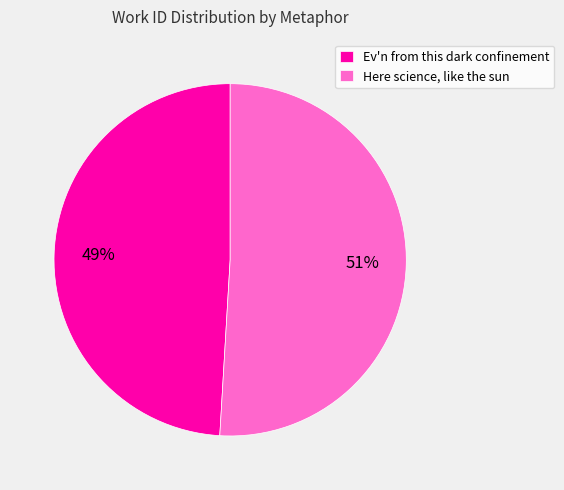

Count the number of slices in the pie.

2